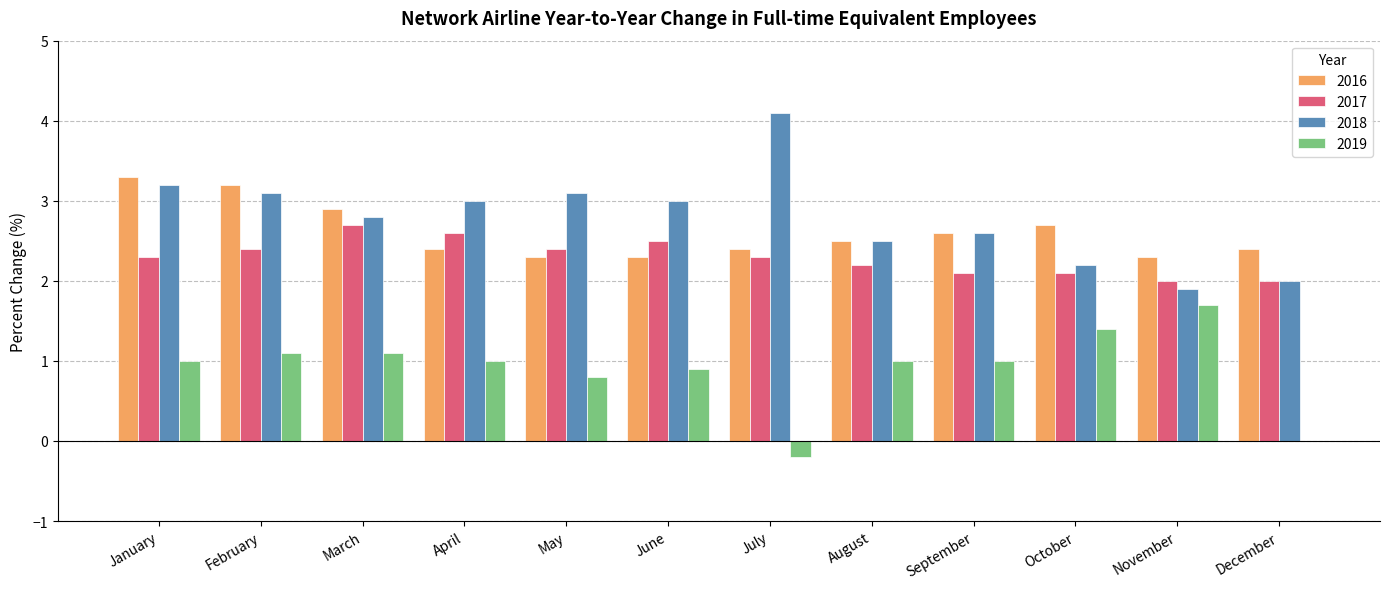

What is the greatest value displayed?

4.1